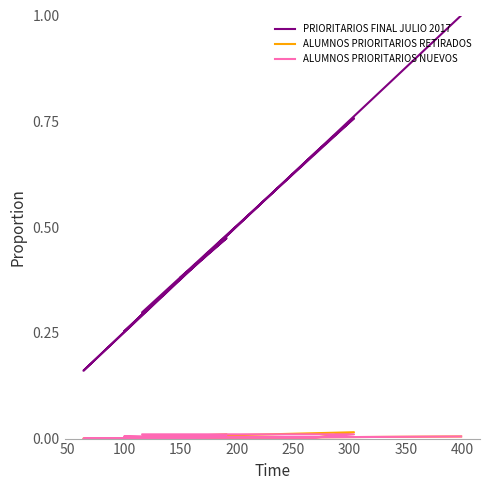

True or false: ALUMNOS PRIORITARIOS RETIRADOS and ALUMNOS PRIORITARIOS NUEVOS intersect in this chart.

True